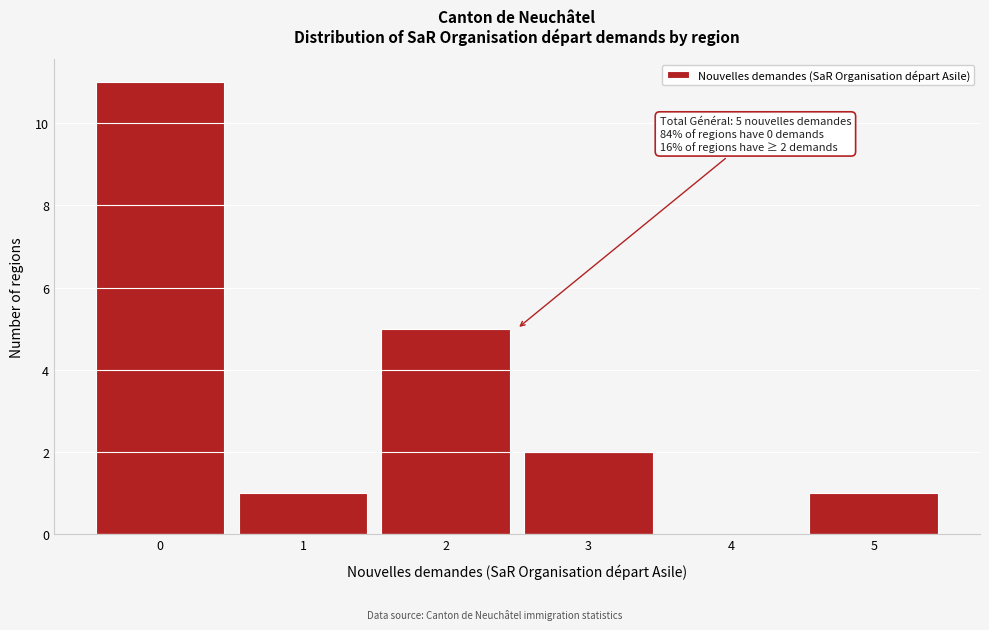

Which range on the x-axis has the tallest bar?

-0.5 to 0.5